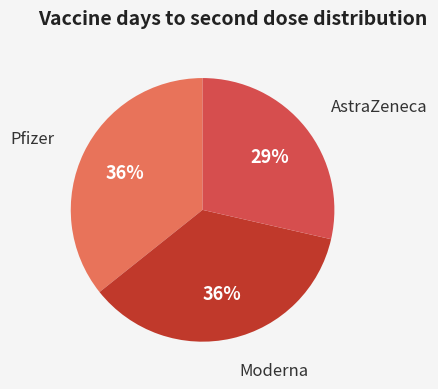

How many segments does this pie chart have?

3